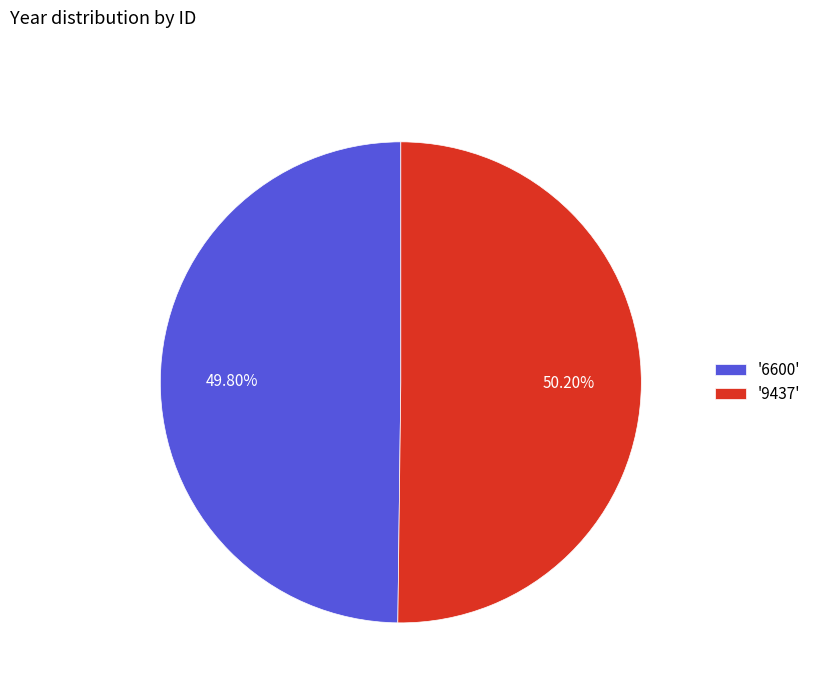

Do '6600' and '9437' together represent more than half of the pie?

Yes